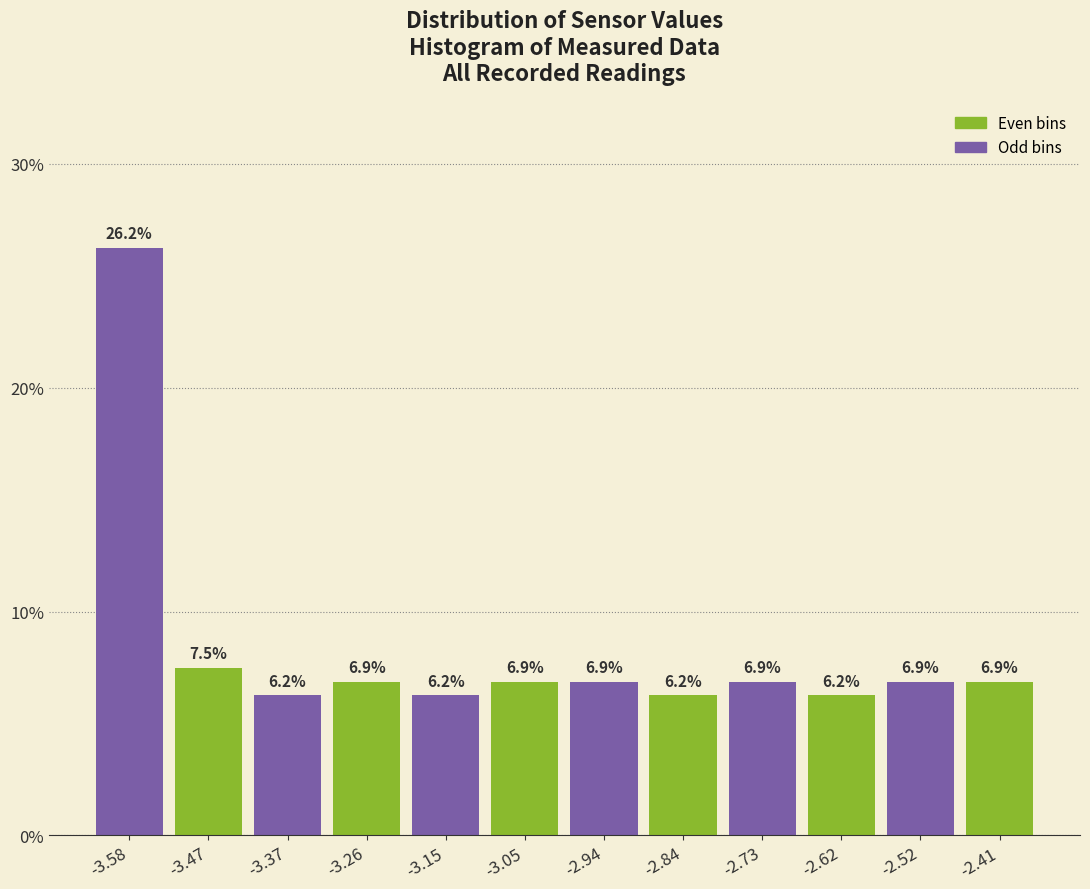

Over which range of the x-axis is the bar tallest?

-3.62 to -3.52